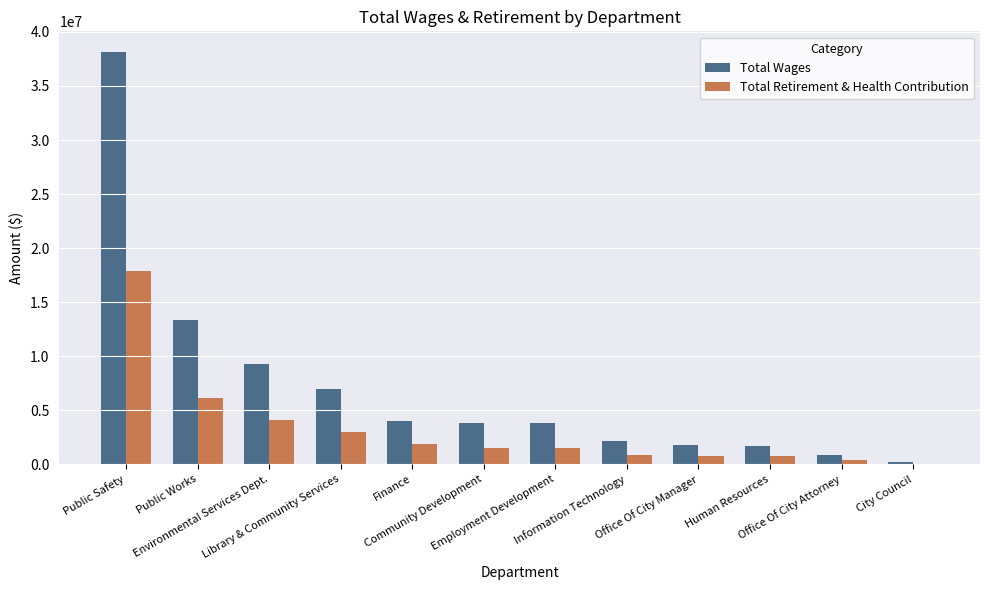

What is the highest value of the Total Wages series?

38148918